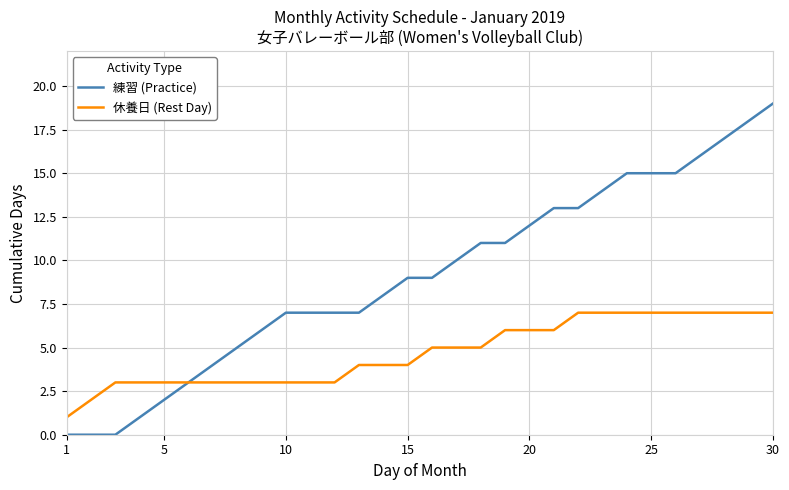

How many lines are shown in the chart?

2